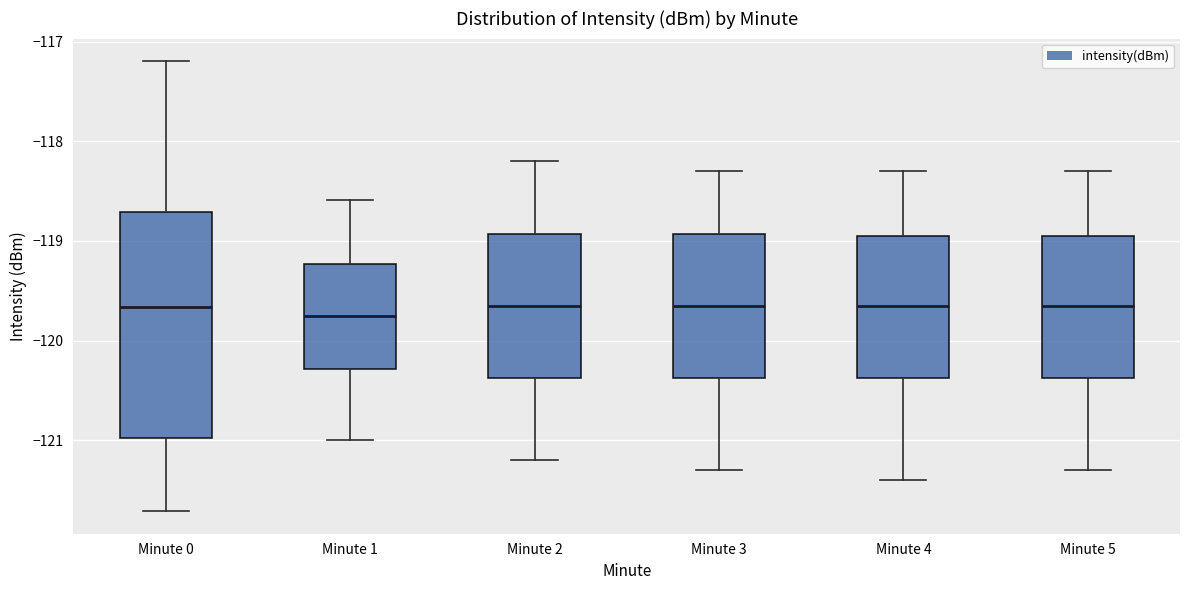

Where is the upper edge of the box for Minute 1 on the y-axis? The values are not printed on the chart, so give them approximately, as read against the axis.

-119.2